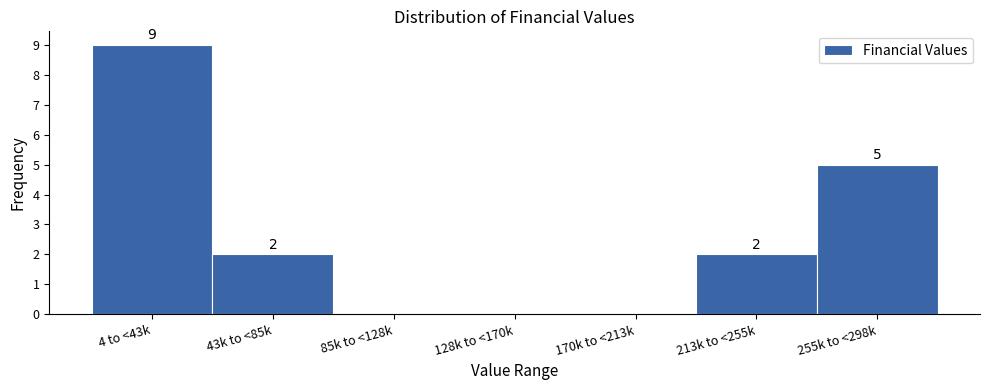

Reading left to right, extract all data points from this chart.

4 to <43k=9	43k to <85k=2	85k to <128k=0	128k to <170k=0	170k to <213k=0	213k to <255k=2	255k to <298k=5